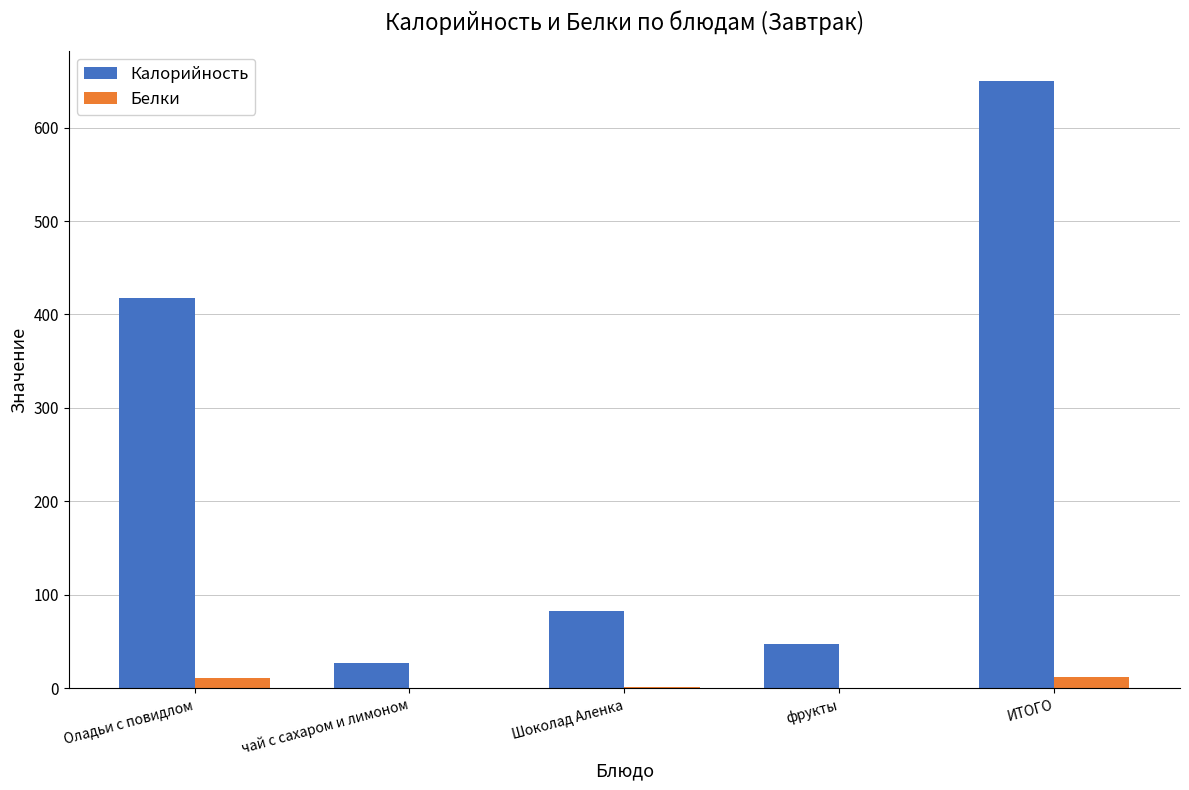

Which series changed the most between фрукты and ИТОГО?

Калорийность